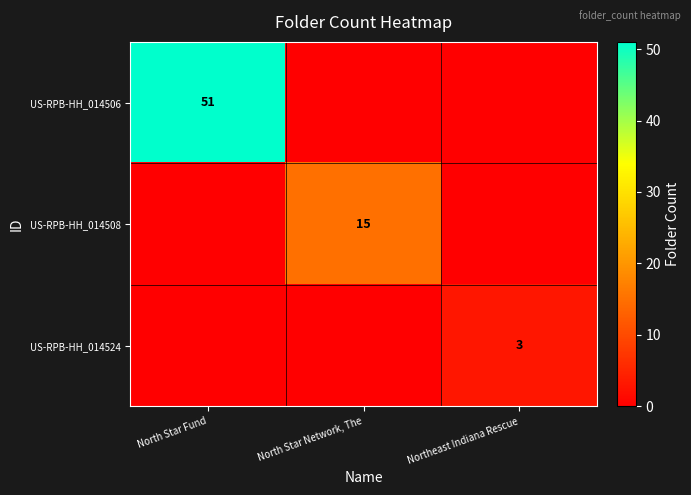

The US-RPB-HH_014524 series shows 1 at Northeast Indiana Rescue. True or false?

False